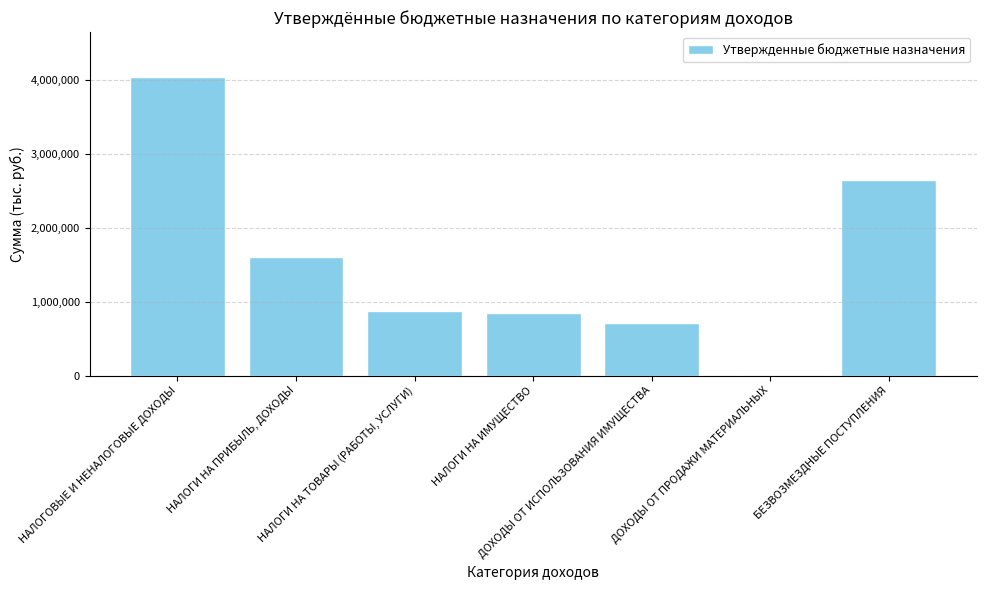

What is the greatest value displayed?

4047343